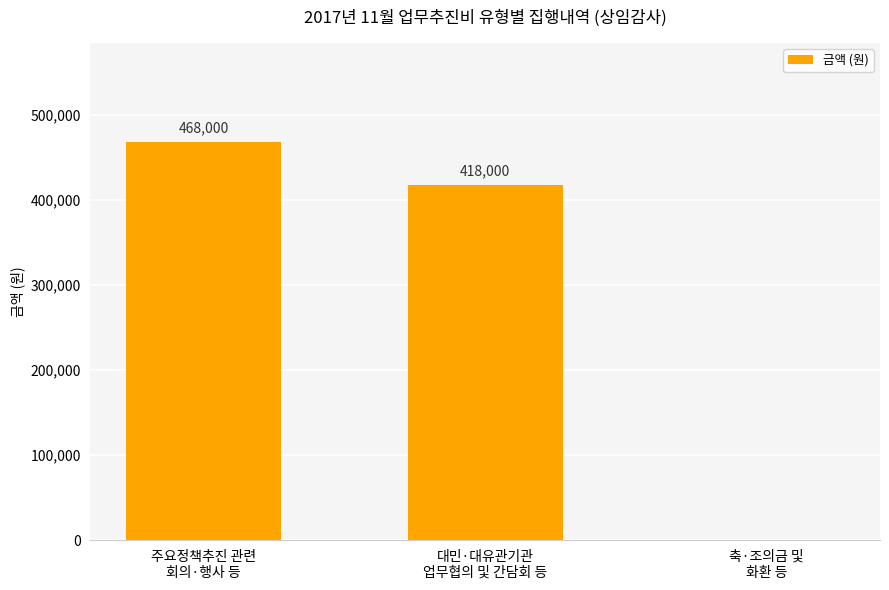

Is it true that the value at 축·조의금 및
화환 등 is 0?

True